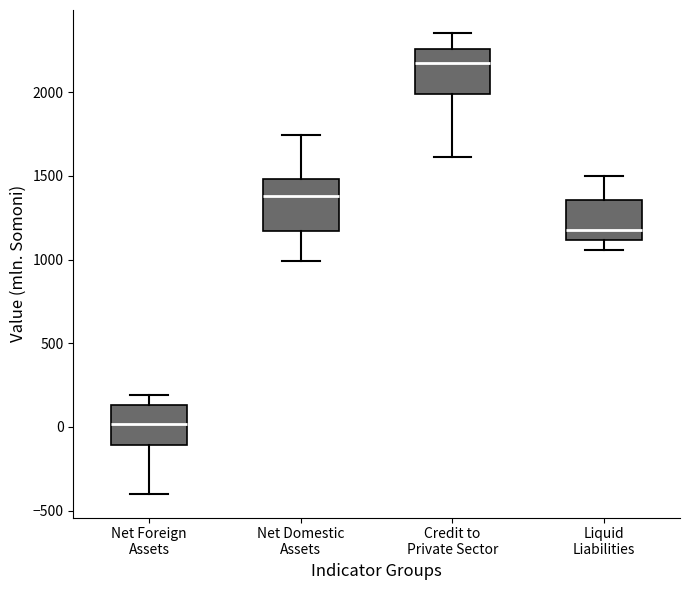

Reading left to right, read every box against the y-axis: the position of its median line, the range the box covers, and the ends of its whiskers. The values are not printed on the chart, so give them approximately, as read against the axis.

Net Foreign Assets: median 0, box -100 to 150, whiskers -400 to 200
Net Domestic Assets: median 1400, box 1150 to 1500, whiskers 1000 to 1750
Credit to Private Sector: median 2200, box 2000 to 2250, whiskers 1600 to 2350
Liquid Liabilities: median 1200, box 1100 to 1350, whiskers 1050 to 1500